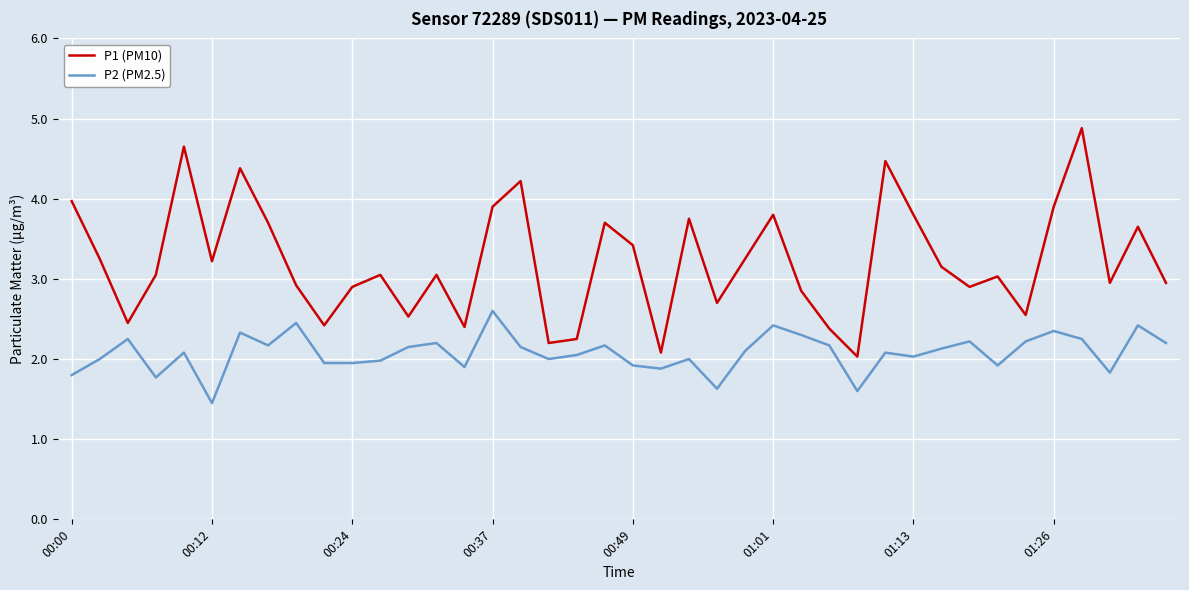

How many distinct data groups are displayed?

2